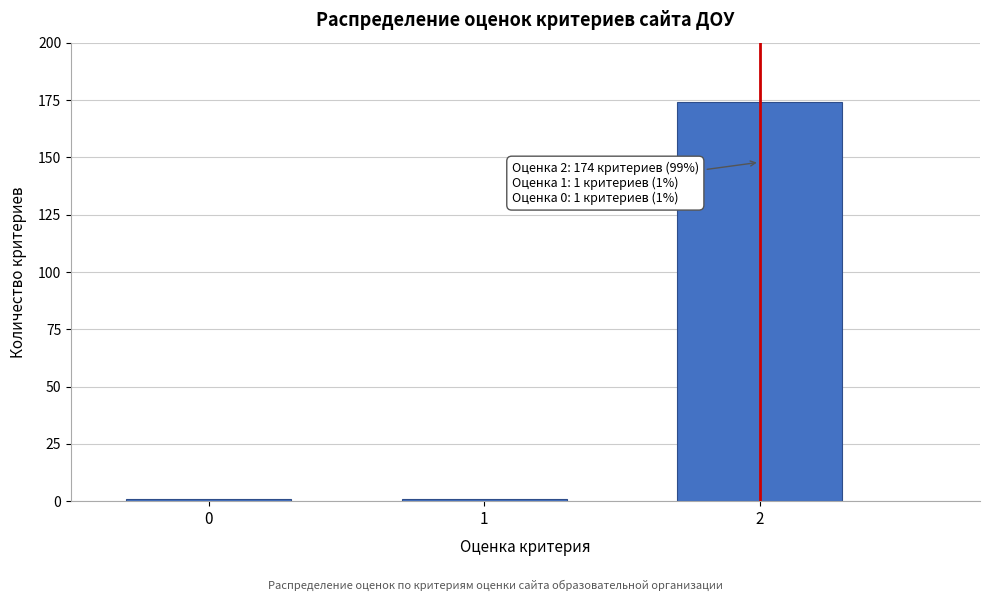

Reading left to right, transcribe all the data shown in this chart.

0=1	1=1	2=174